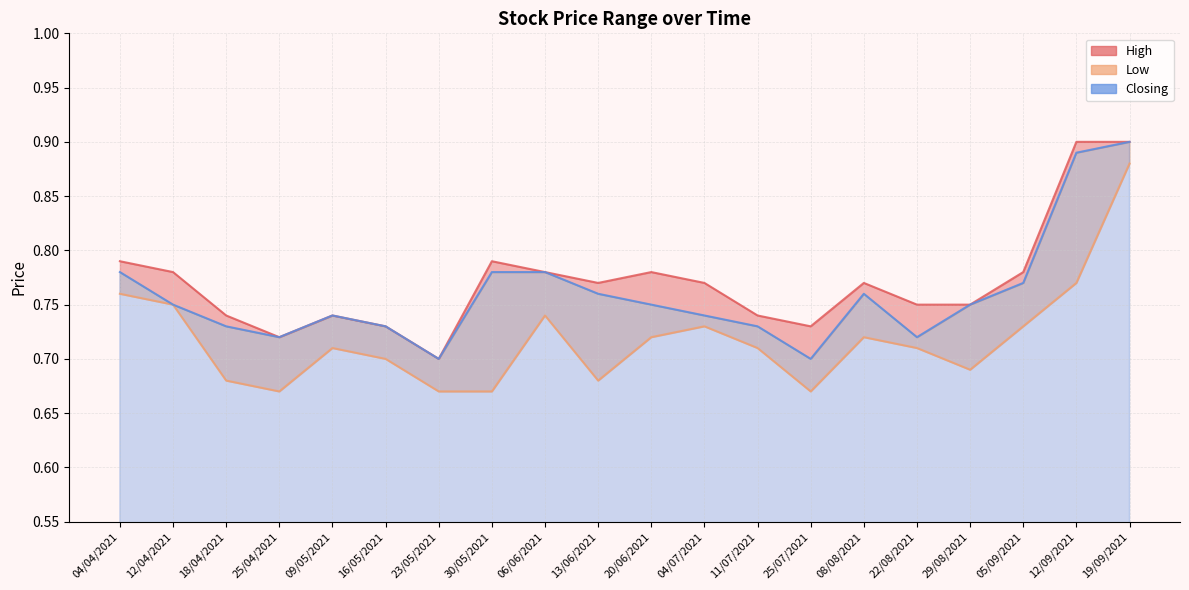

True or false: Low and Closing cross at least once.

False